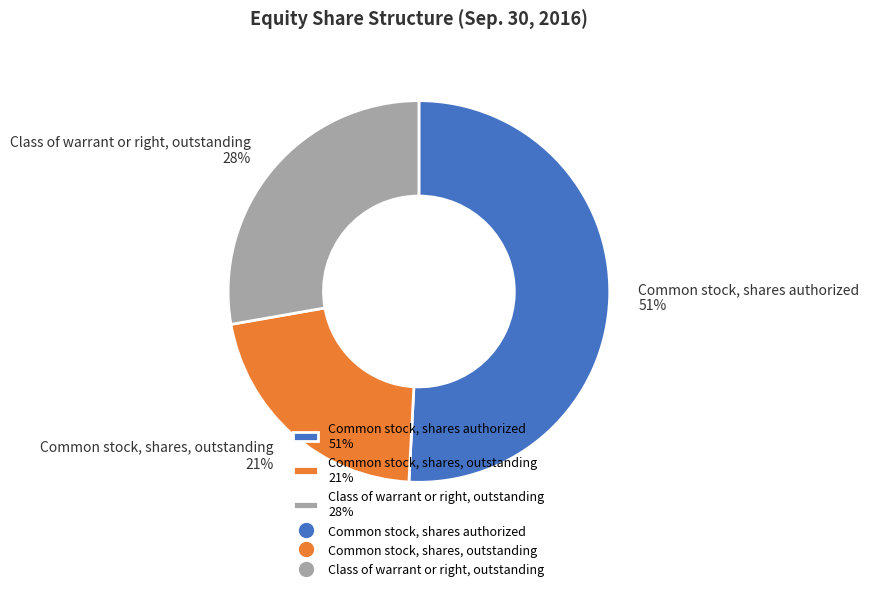

The Common stock, shares authorized slice represents 40% of the pie. True or false?

False